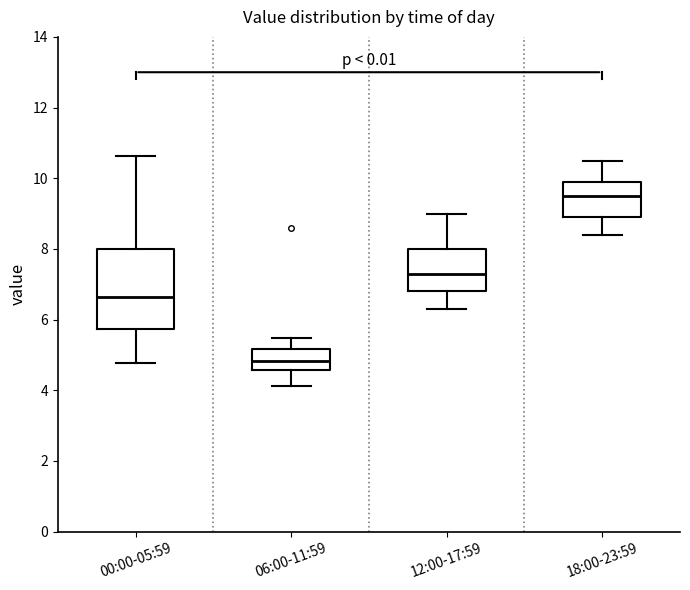

Reading left to right, read every box against the y-axis: the position of its median line, the range the box covers, and the ends of its whiskers. The values are not printed on the chart, so give them approximately, as read against the axis.

00:00-05:59: median 6.6, box 5.8 to 8.0, whiskers 4.8 to 10.6
06:00-11:59: median 4.8, box 4.6 to 5.2, whiskers 4.2 to 5.4
12:00-17:59: median 7.4, box 6.8 to 8.0, whiskers 6.4 to 9.0
18:00-23:59: median 9.6, box 9.0 to 10.0, whiskers 8.4 to 10.6